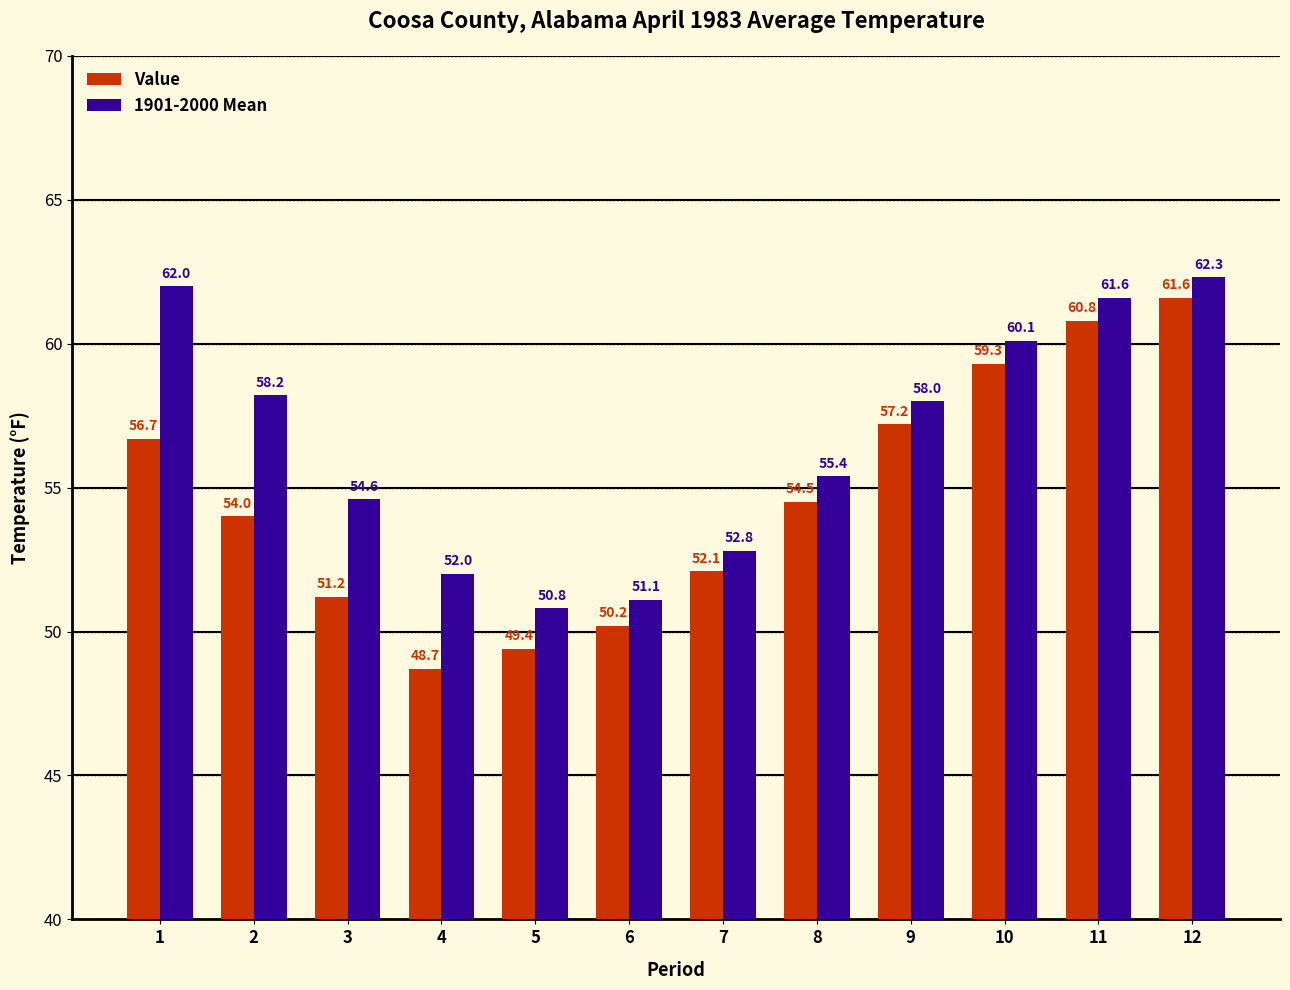

True or false: Value has a value of 40.8 at 10.

False